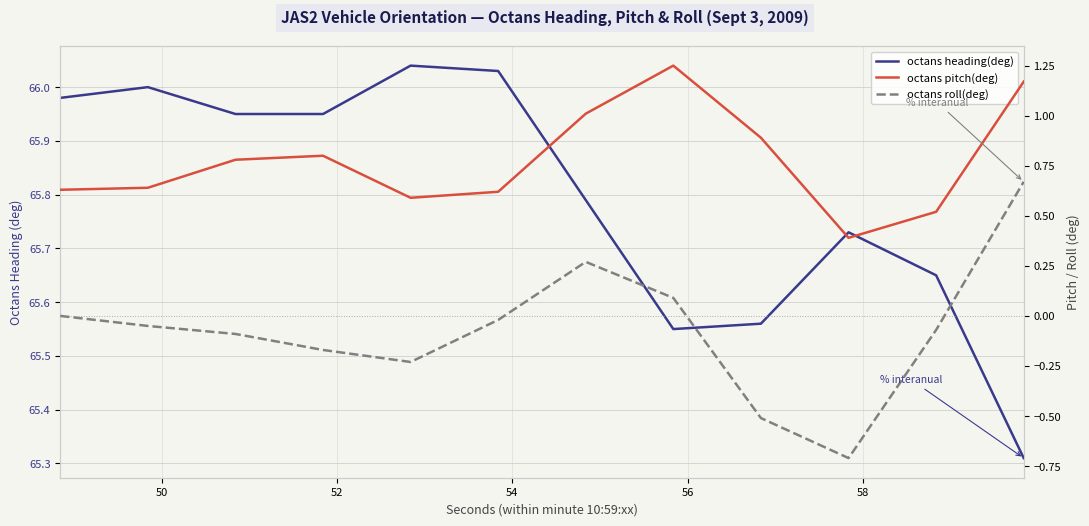

What is the sum of the octans roll(deg) values at 54 and 52?

-0.3